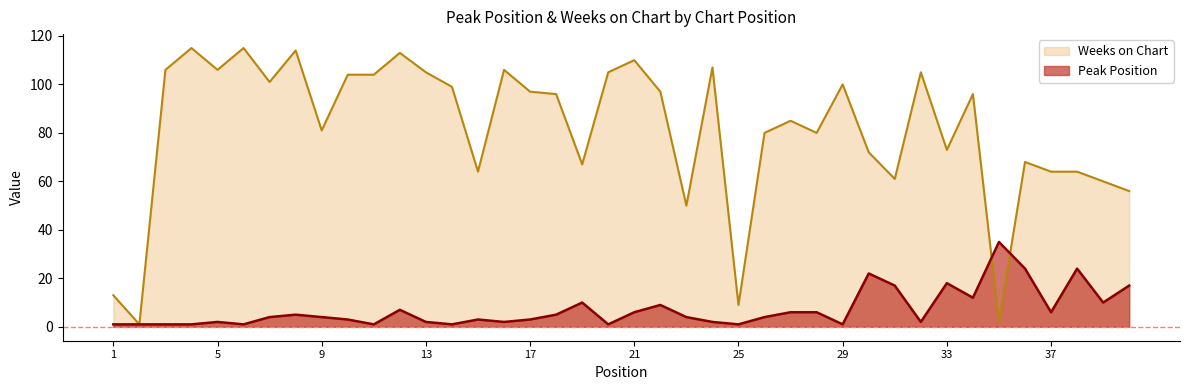

The value of Weeks on Chart at 1 is 13. True or false?

True